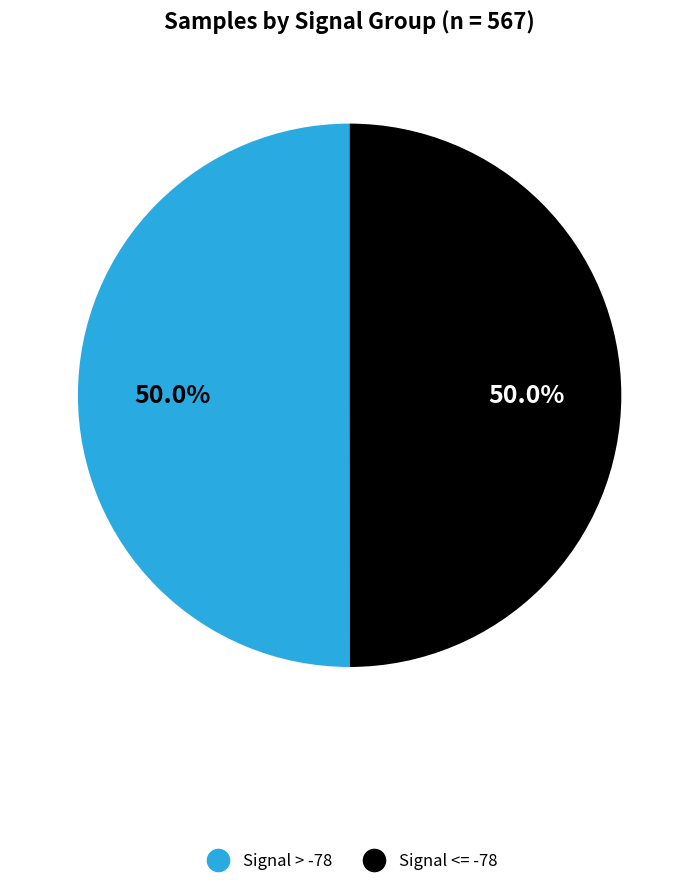

What is the ratio of the value at Signal <= -78 to the value at Signal > -78?

1.0